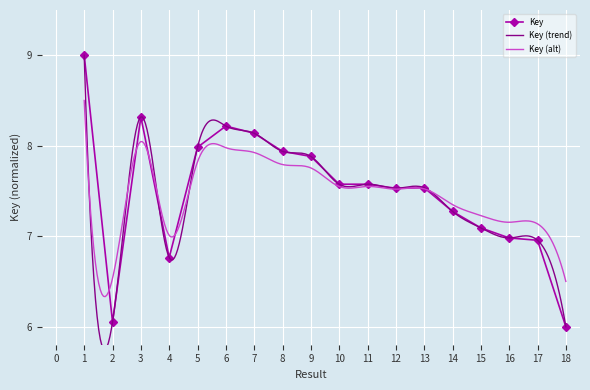

Reading right to left, what are all the values shown in this chart?

18=6.0	17=7.0	16=7.0	15=7.1	14=7.3	13=7.5	12=7.5	11=7.6	10=7.6	9=7.9	8=7.9	7=8.1	6=8.2	5=8.0	4=6.8	3=8.3	2=6.1	1=9.0